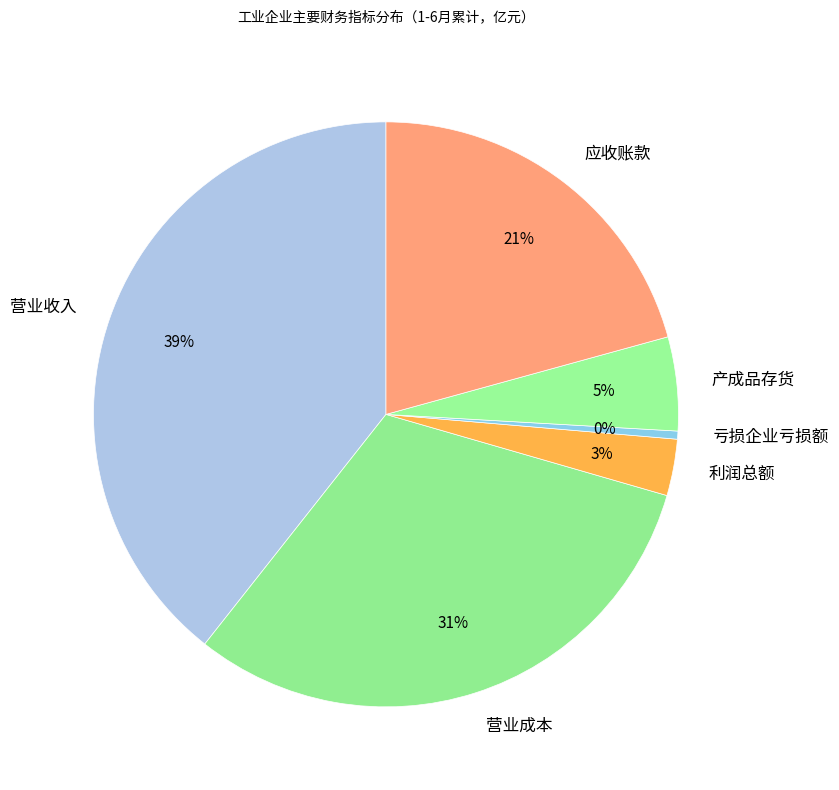

Between 营业收入 and 亏损企业亏损额, which is larger?

营业收入